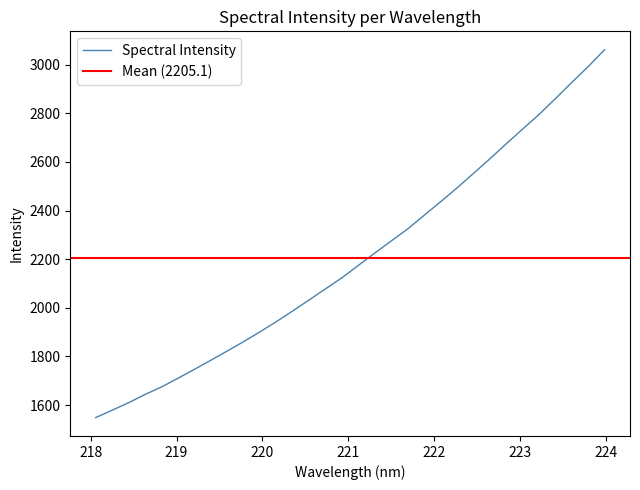

What value does the data have at 219.7801?

1860.6